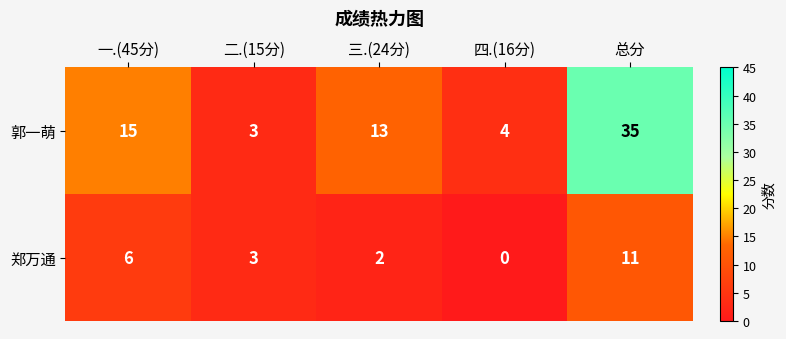

At which category does the chart reach its peak across all series?

总分